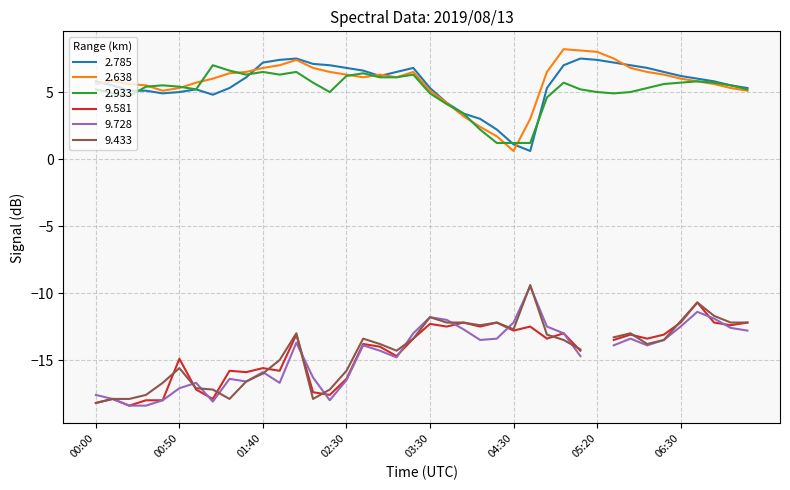

What is the label of the 18th point from the left?

02:50